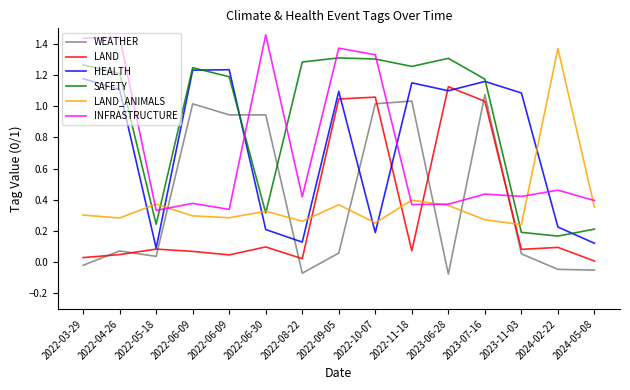

What are all the series names shown in the legend?

WEATHER, LAND, HEALTH, SAFETY, LAND_ANIMALS, INFRASTRUCTURE